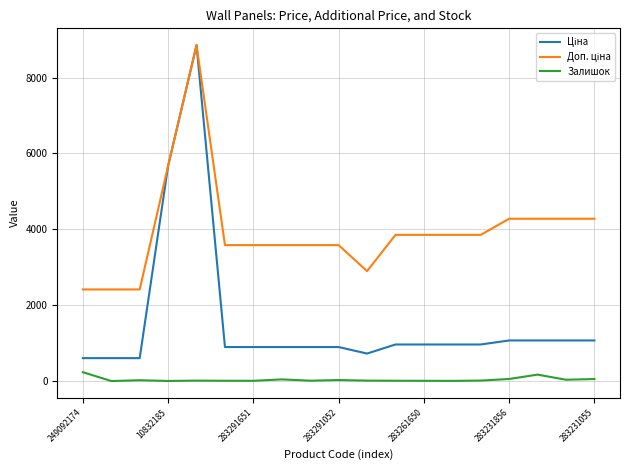

What is the greatest value displayed?

8856.7